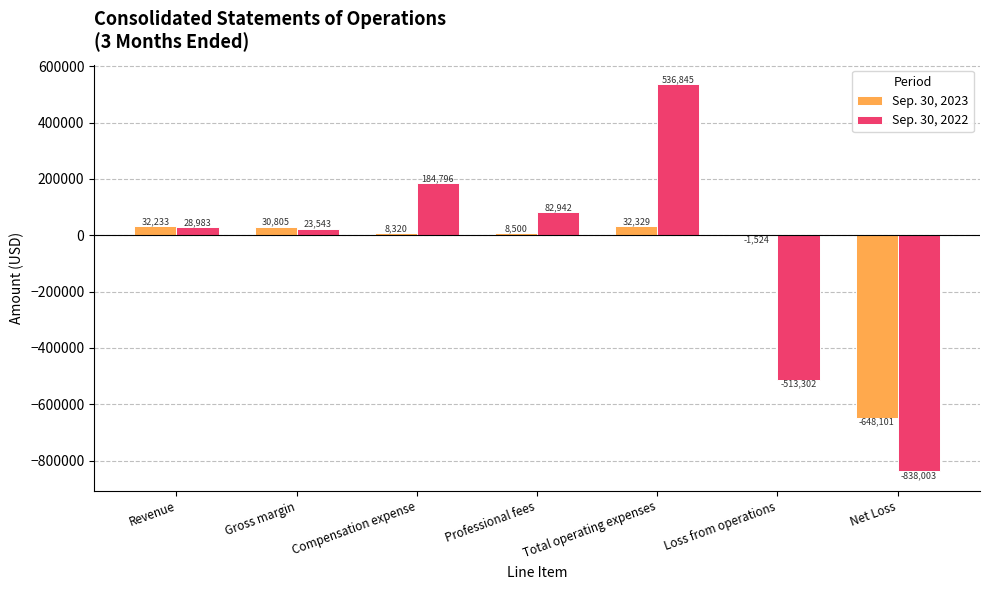

The value of Sep. 30, 2023 at Net Loss is -871957. True or false?

False